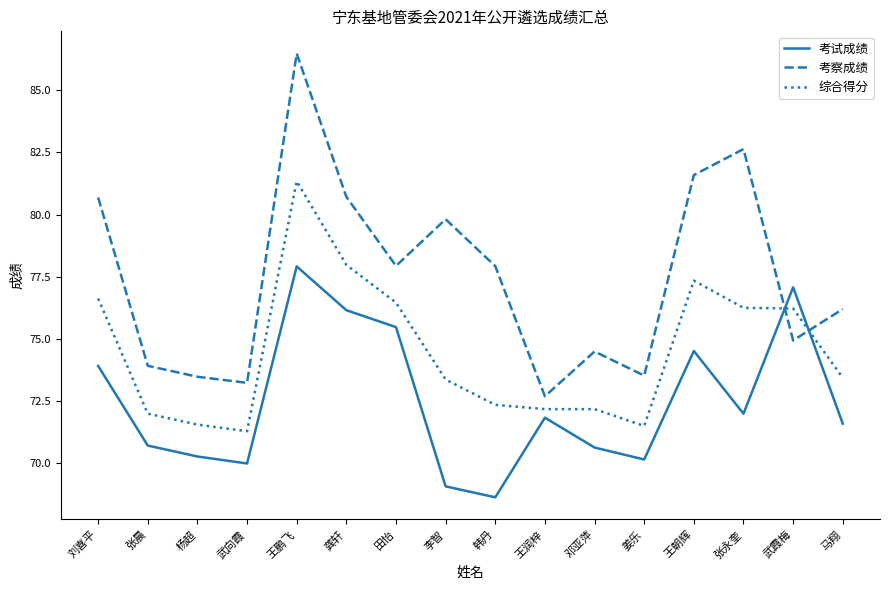

Where is the first local maximum for 综合得分?

王鹏飞